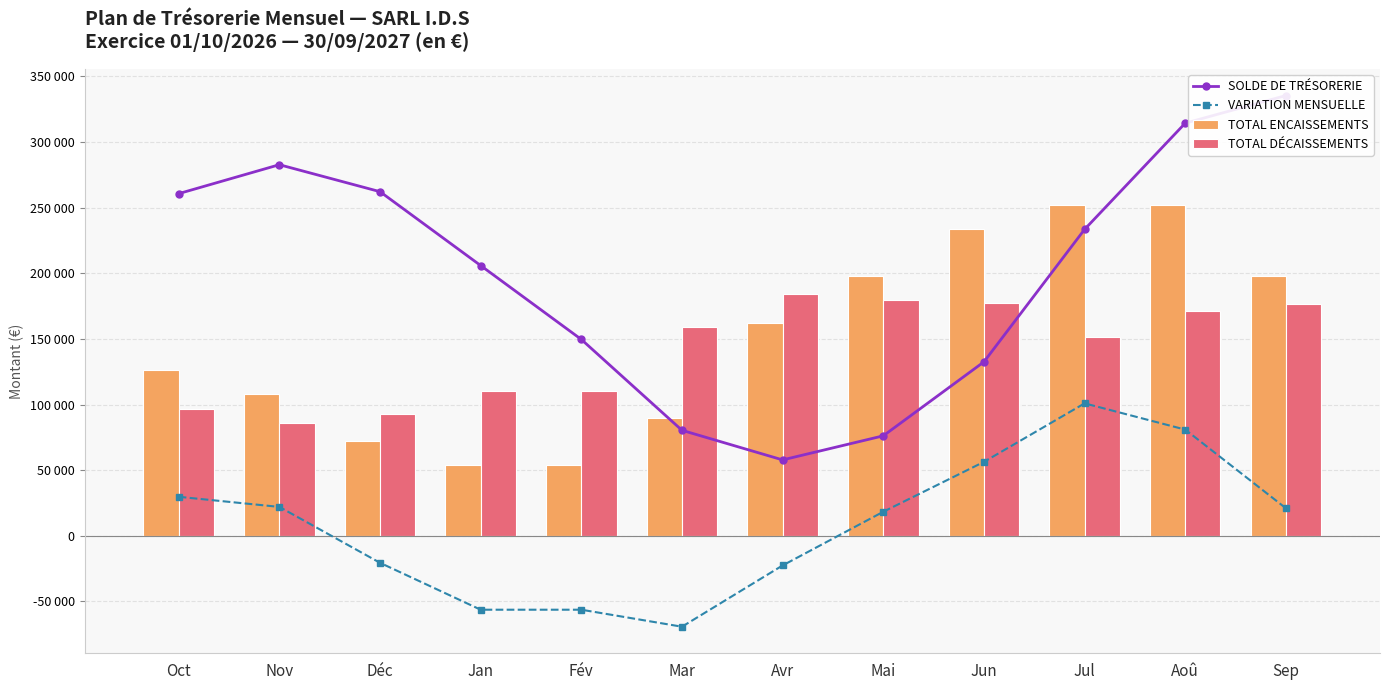

Which category has the lowest value in the TOTAL ENCAISSEMENTS series?

Jan